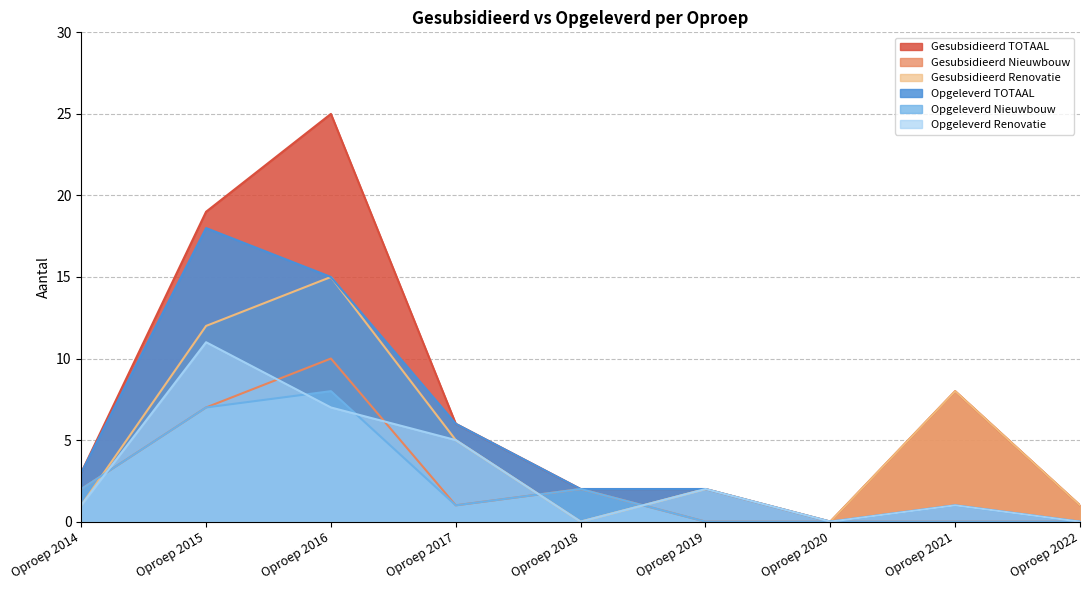

What value does the Gesubsidieerd TOTAAL series have at Oproep 2017, to the nearest 10?

10